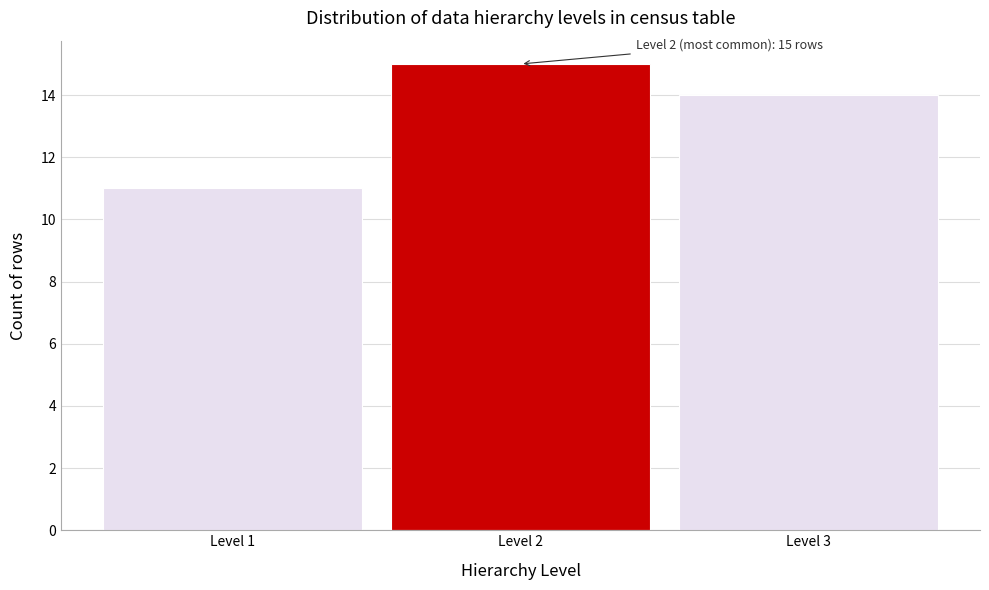

Reading left to right, list all the values displayed in this chart.

11	15	14